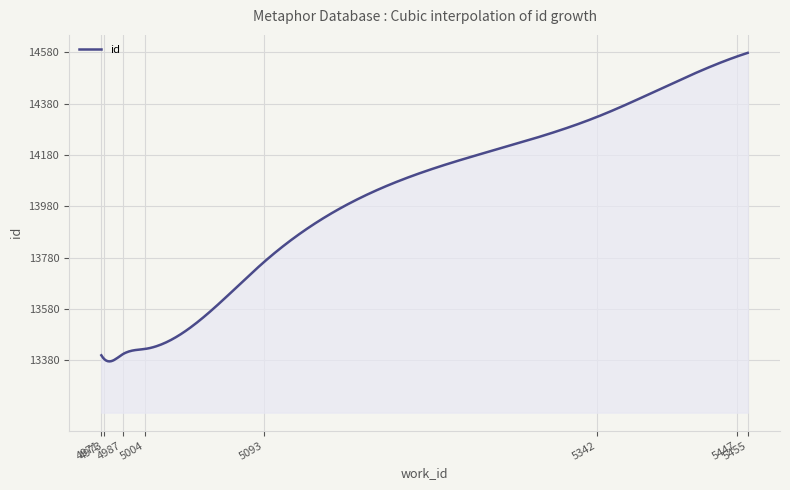

What is the greatest value displayed?

14578.0